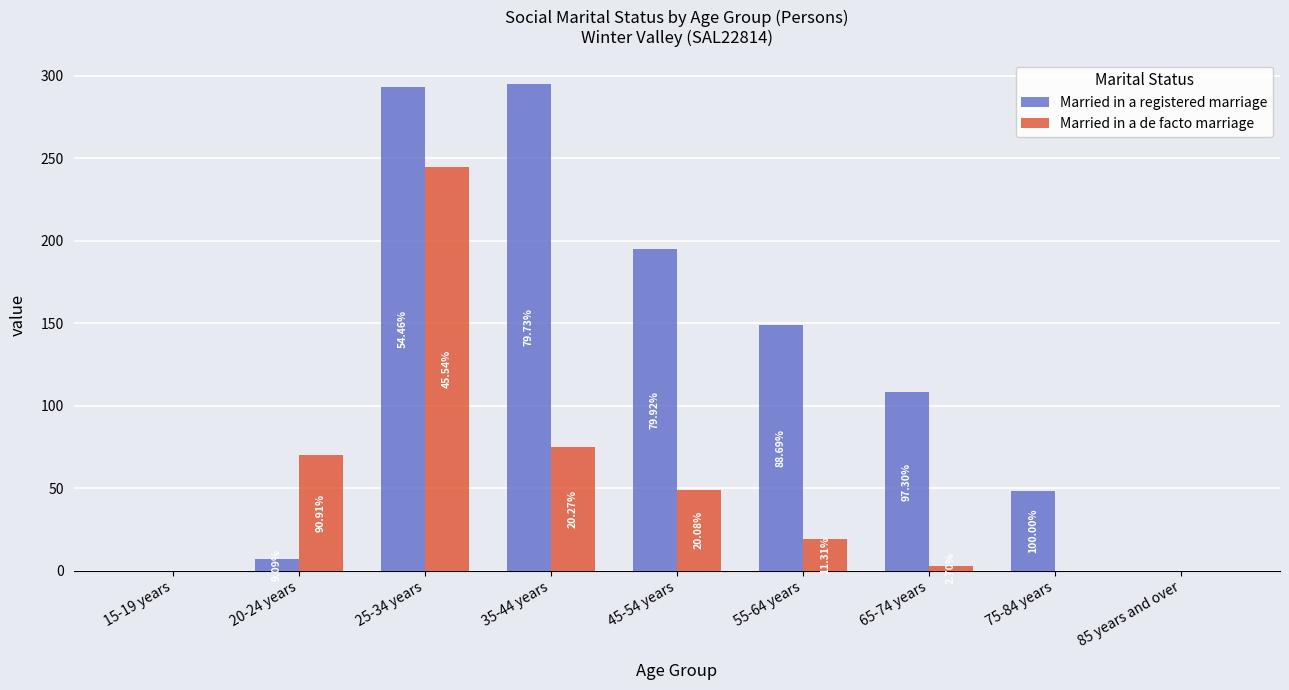

Are the bars grouped side by side (vs. stacked)?

Yes